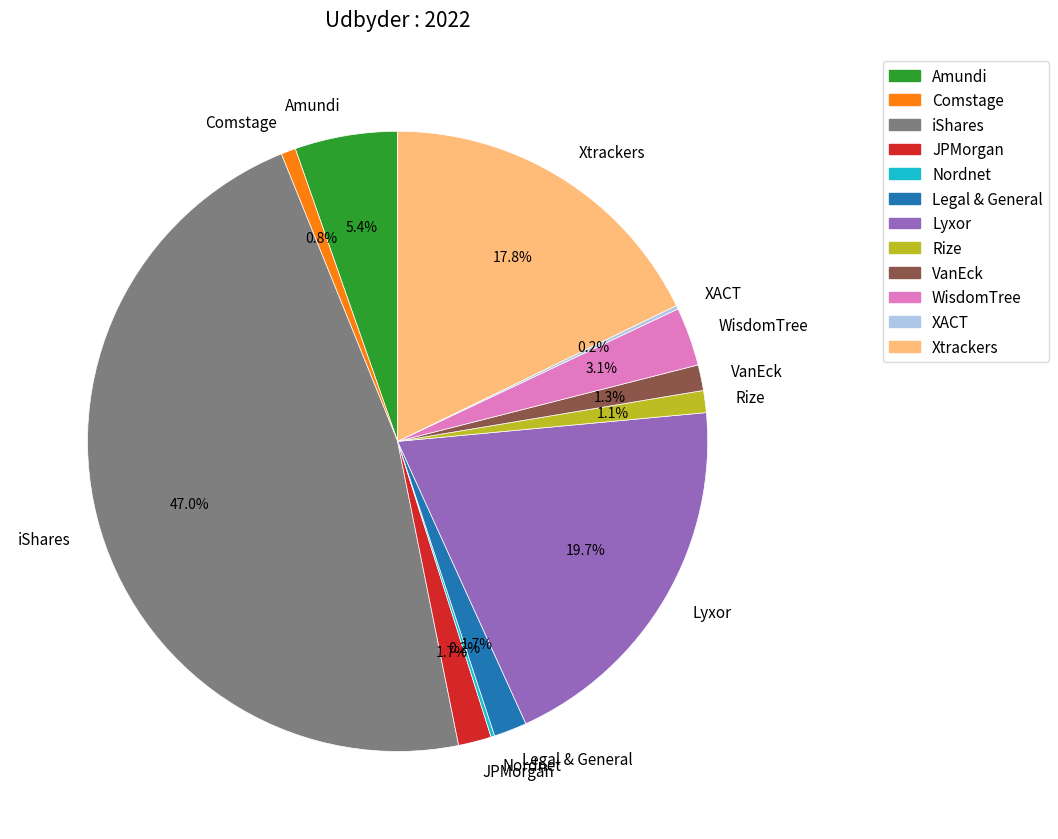

Which slice is the largest?

iShares